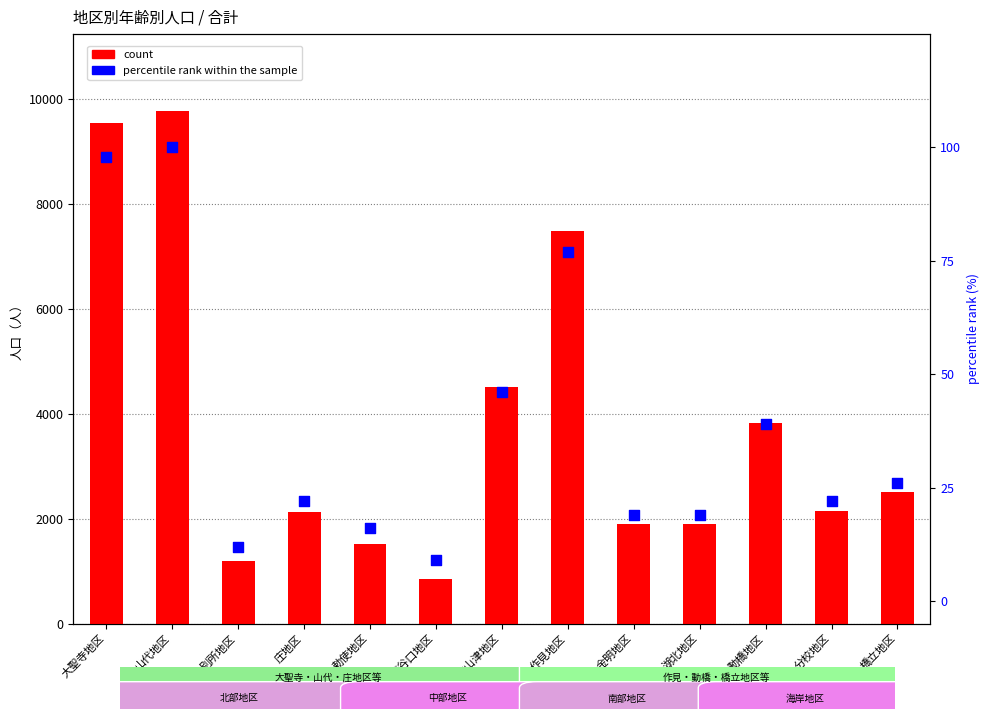

What is the total value across all series at 庄地区?

2157